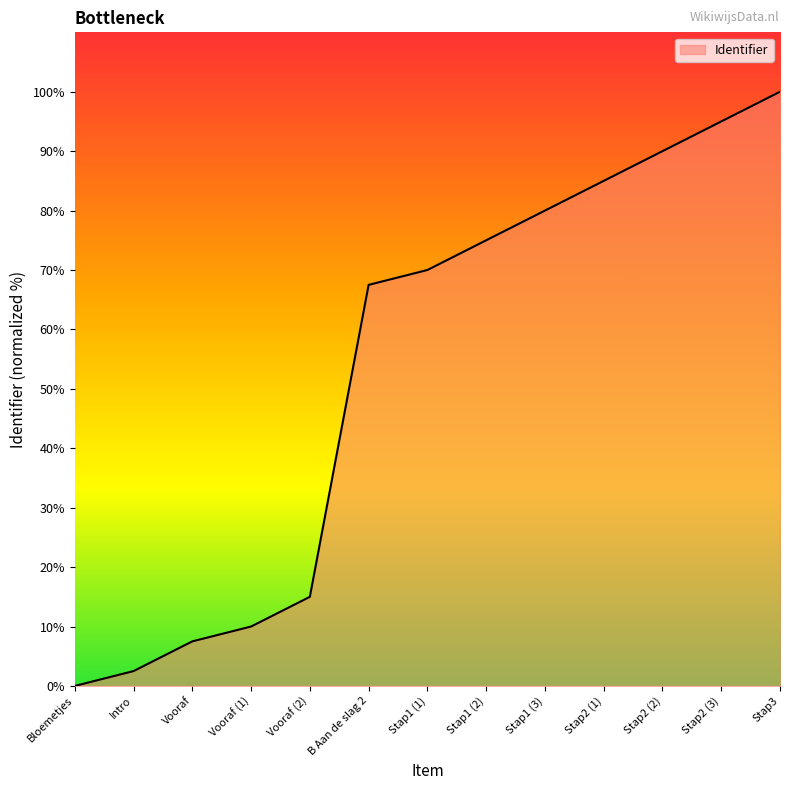

True or false: there are more than 0 points higher than both neighbors.

False